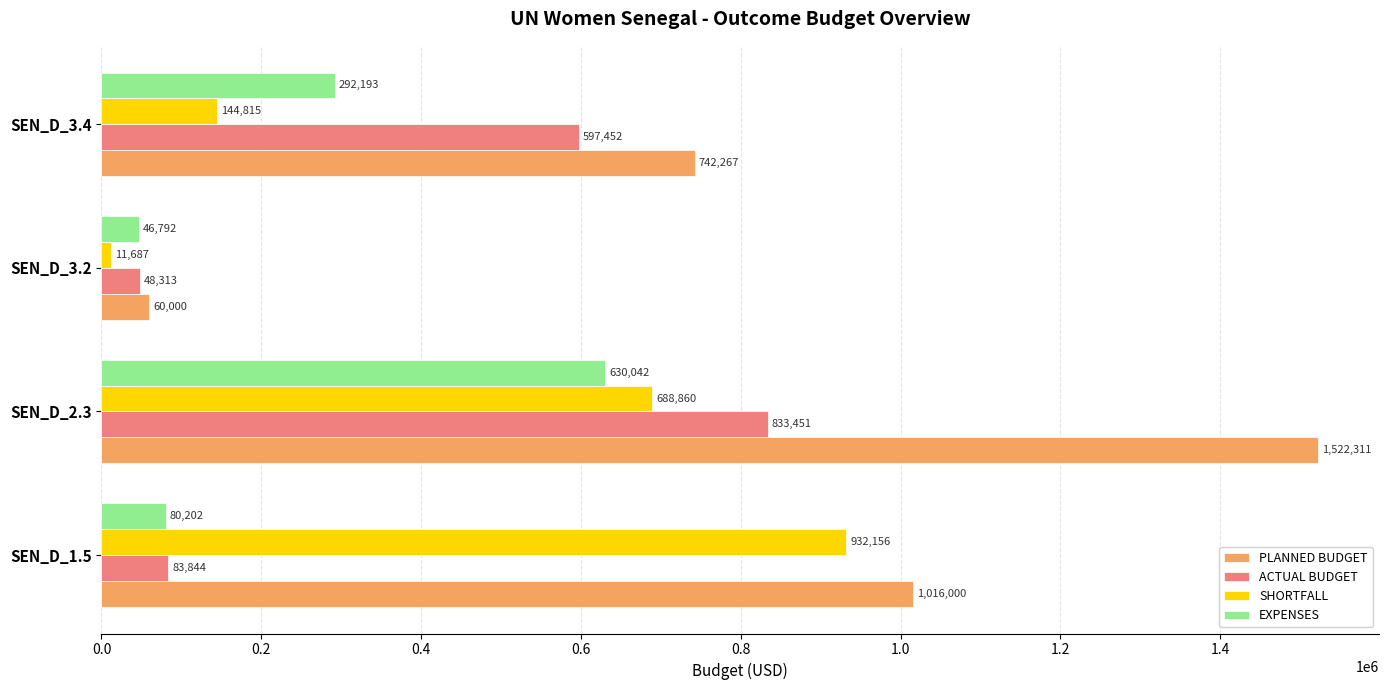

List the labels in order of EXPENSES value, smallest first.

SEN_D_3.2, SEN_D_1.5, SEN_D_3.4, SEN_D_2.3